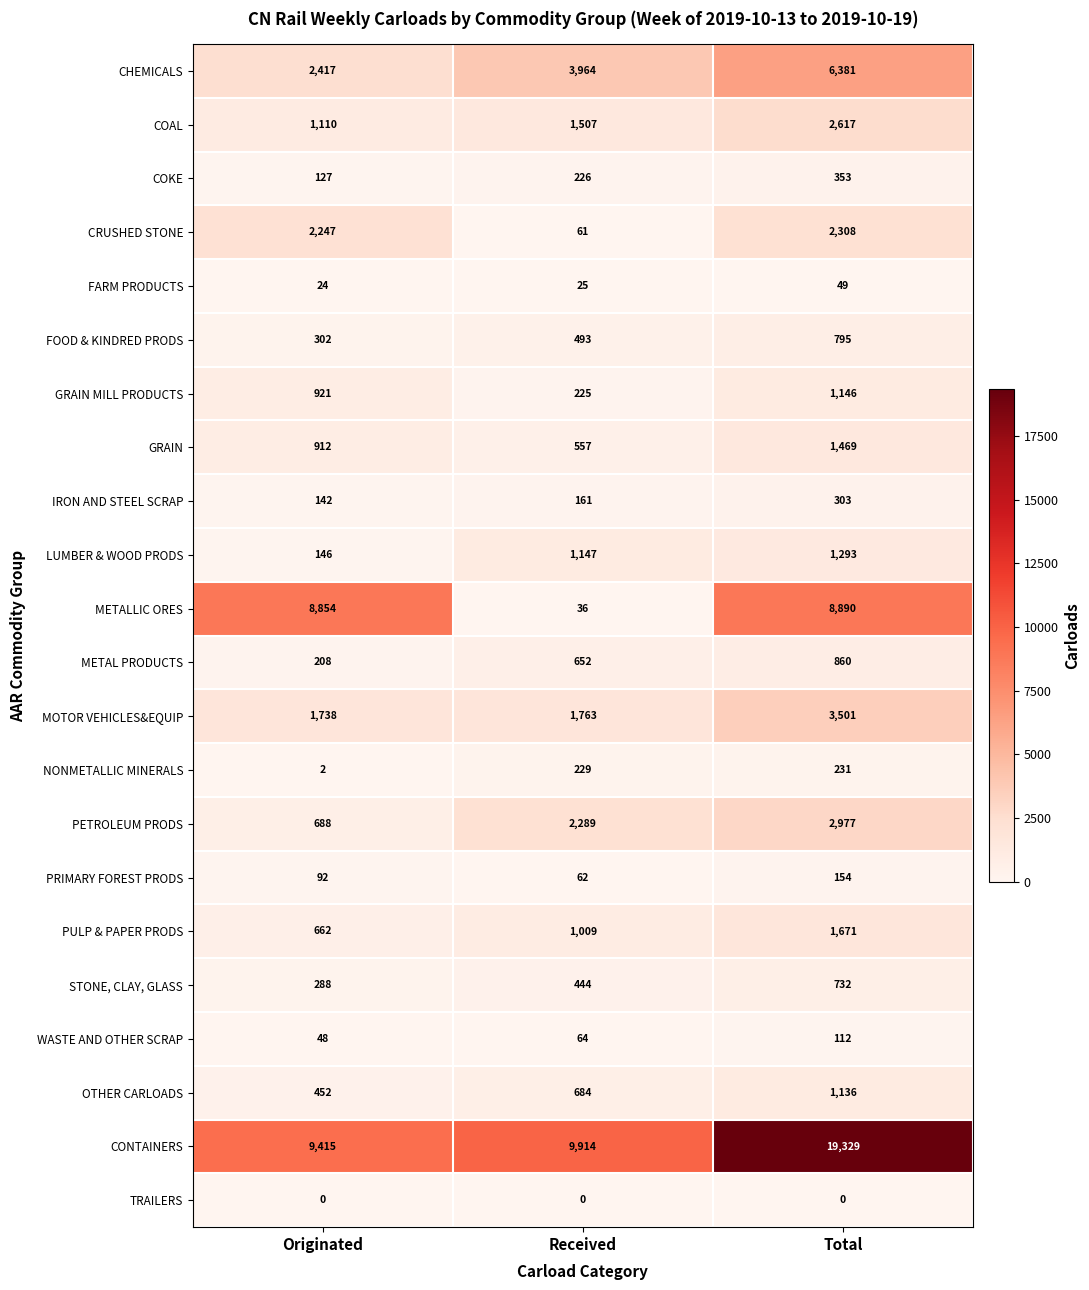

Count the LUMBER & WOOD PRODS values in the range 146 to 1293.

3